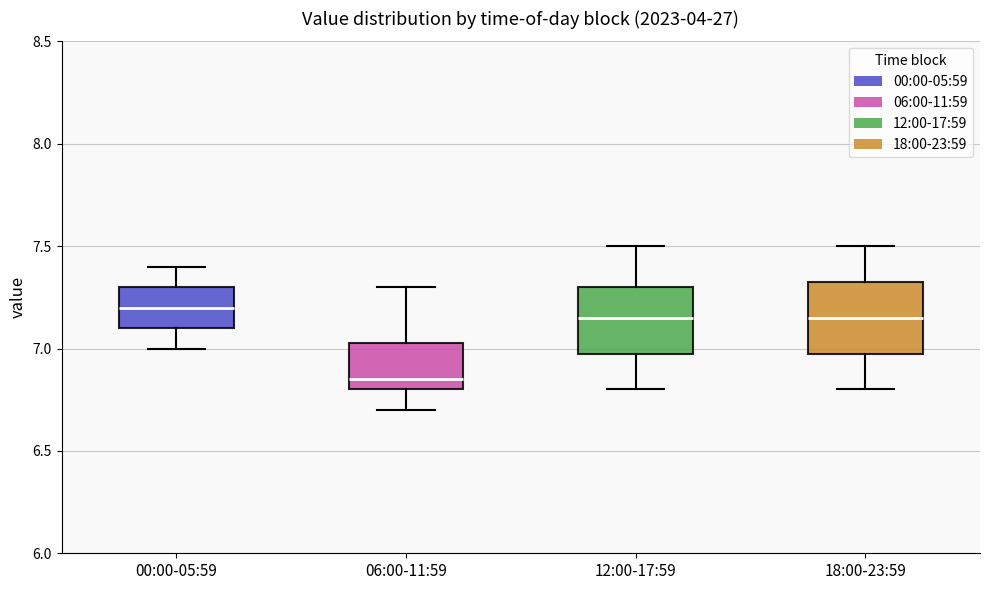

Where does the lower whisker of the box for 00:00-05:59 end on the y-axis? The values are not printed on the chart, so give them approximately, as read against the axis.

7.00